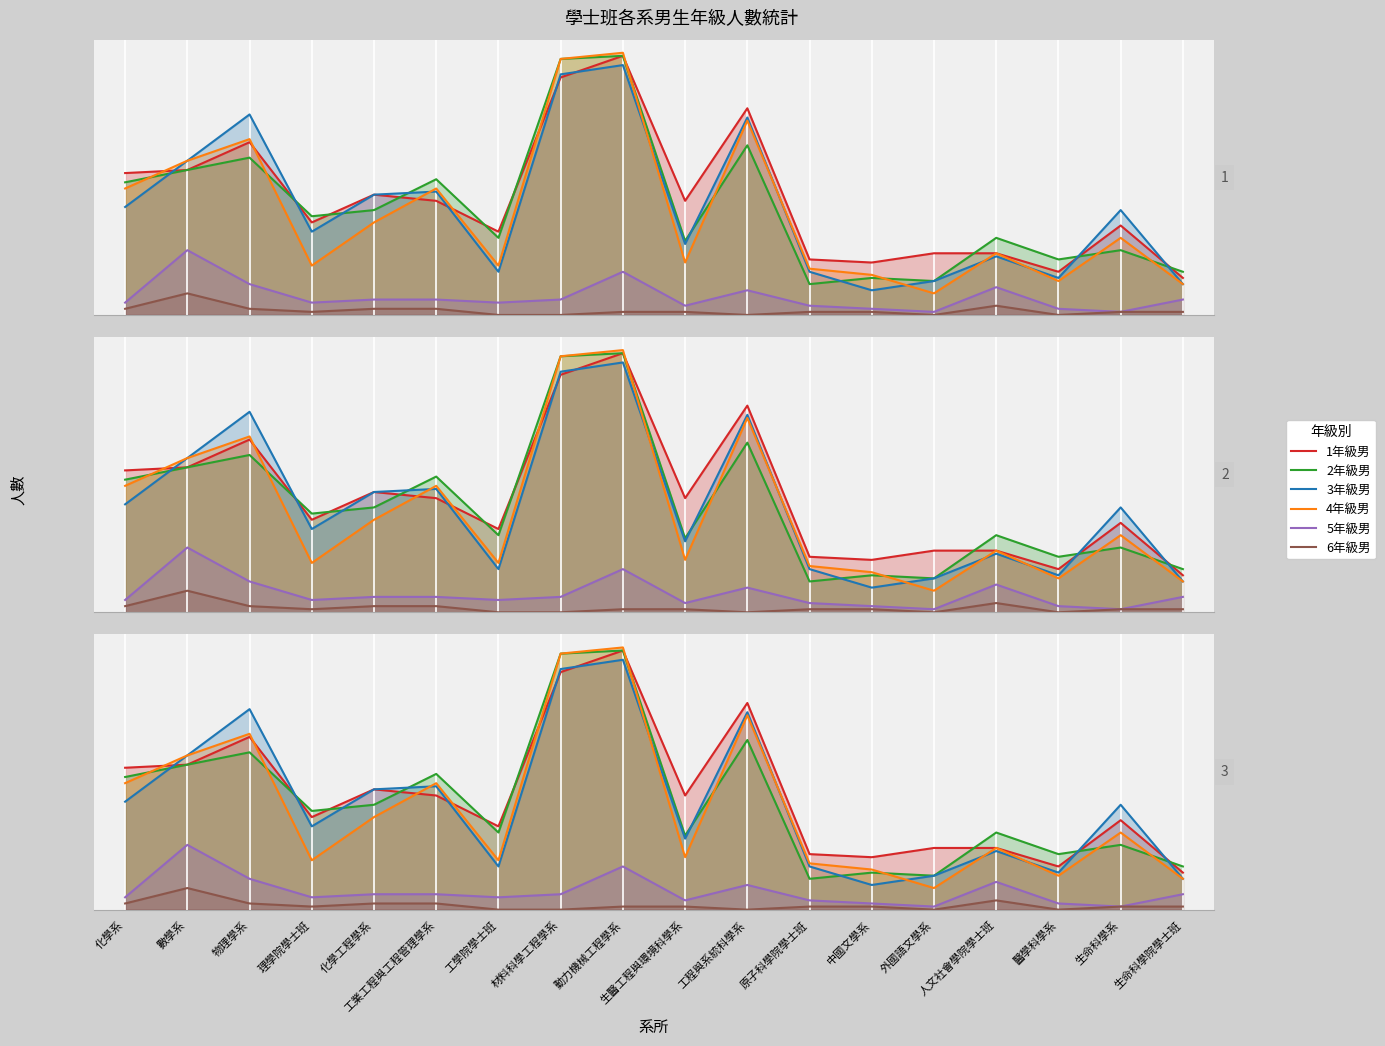

True or false: 5年級男 and 3年級男 intersect in this chart.

False